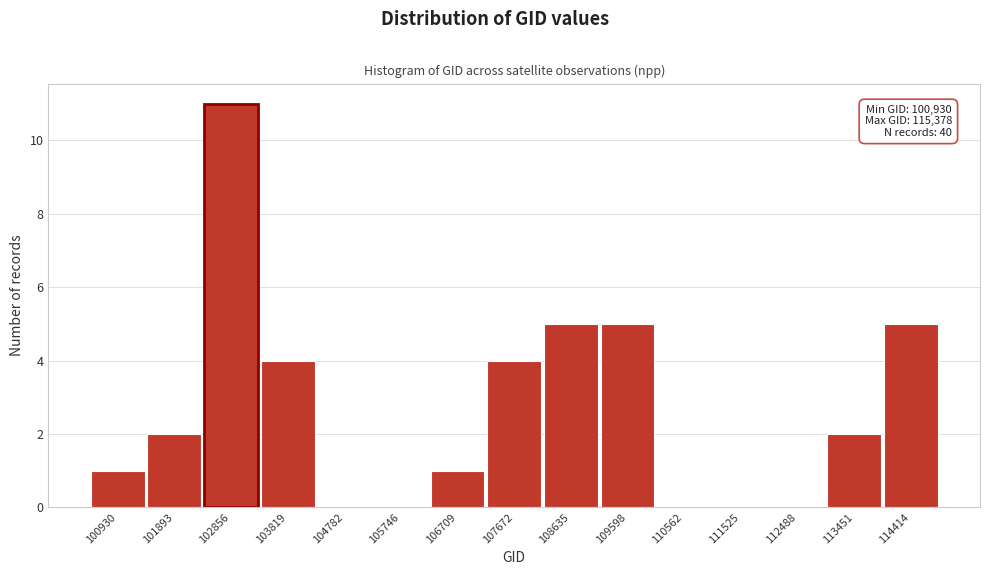

Reading left to right, extract all data points from this chart.

100930=1	101893=2	102856=11	103819=4	104782=0	105746=0	106709=1	107672=4	108635=5	109598=5	110562=0	111525=0	112488=0	113451=2	114414=5